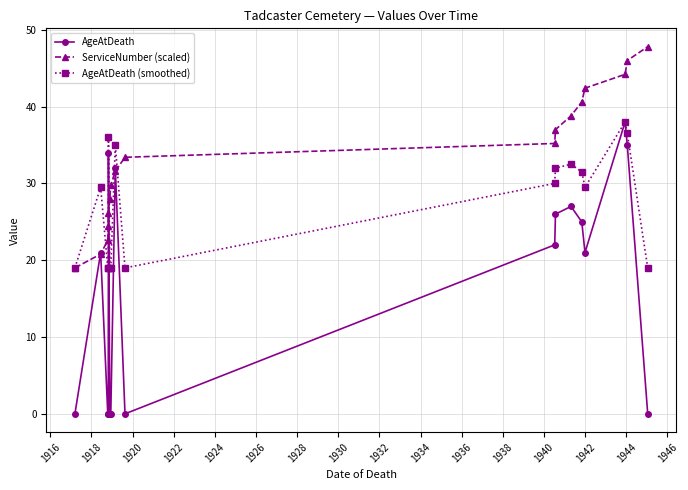

How many lines are shown in the chart?

3